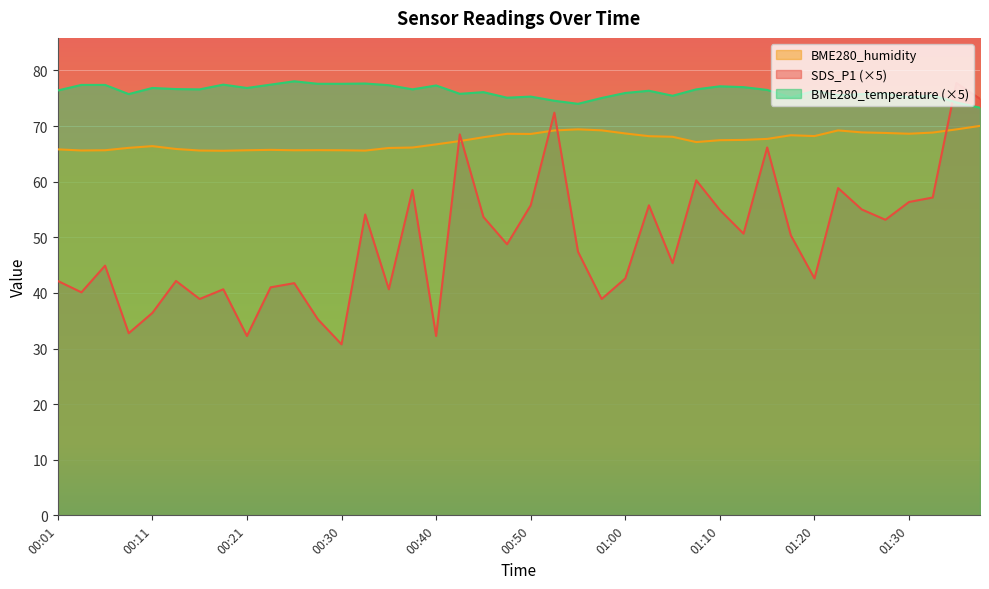

How many values in the BME280_humidity series are below 67?

17